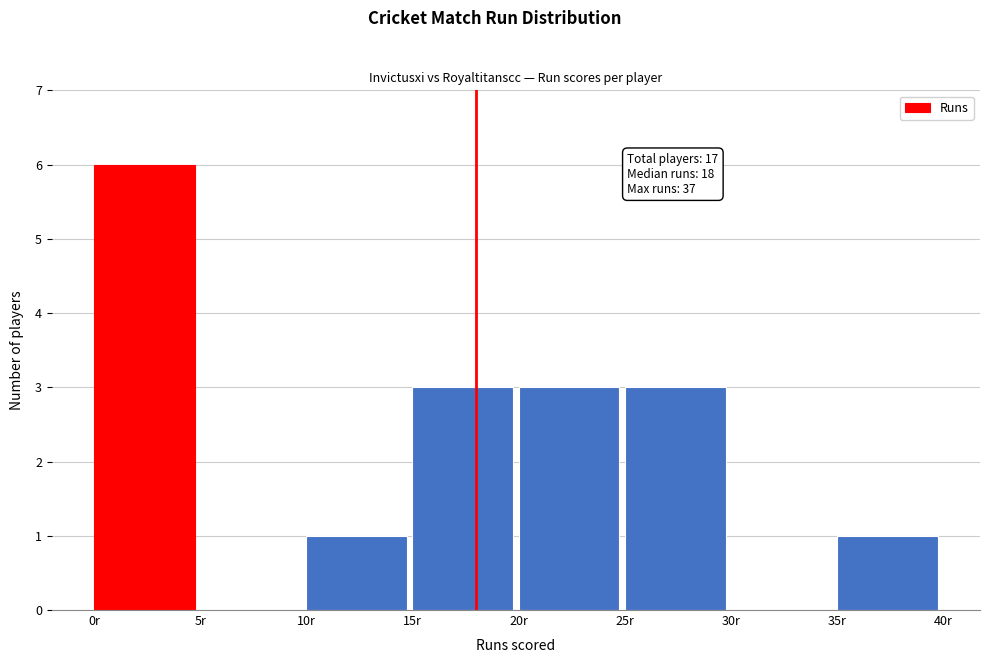

Which range on the x-axis has the tallest bar?

0 to 5